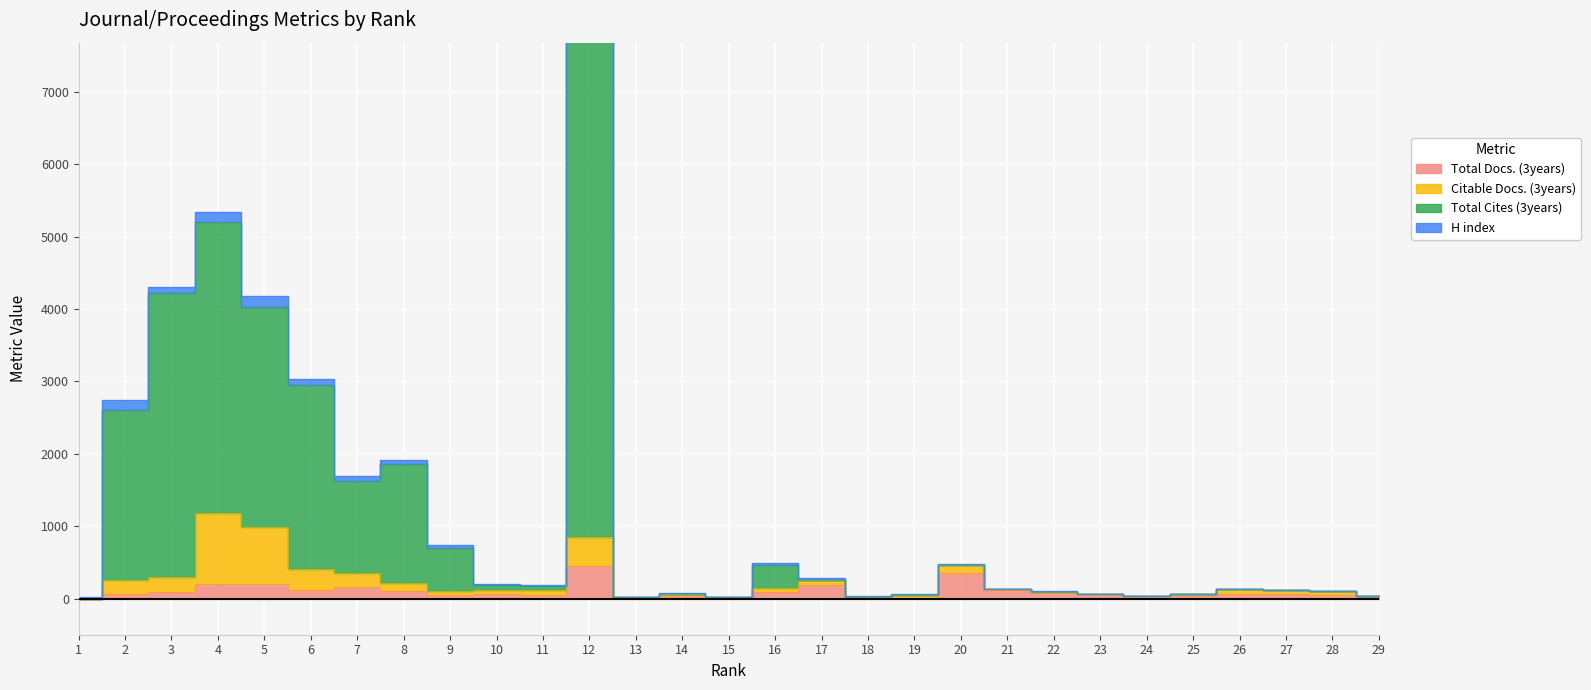

What is the difference between the second highest and second lowest values in the Total Docs. (3years) series?

343